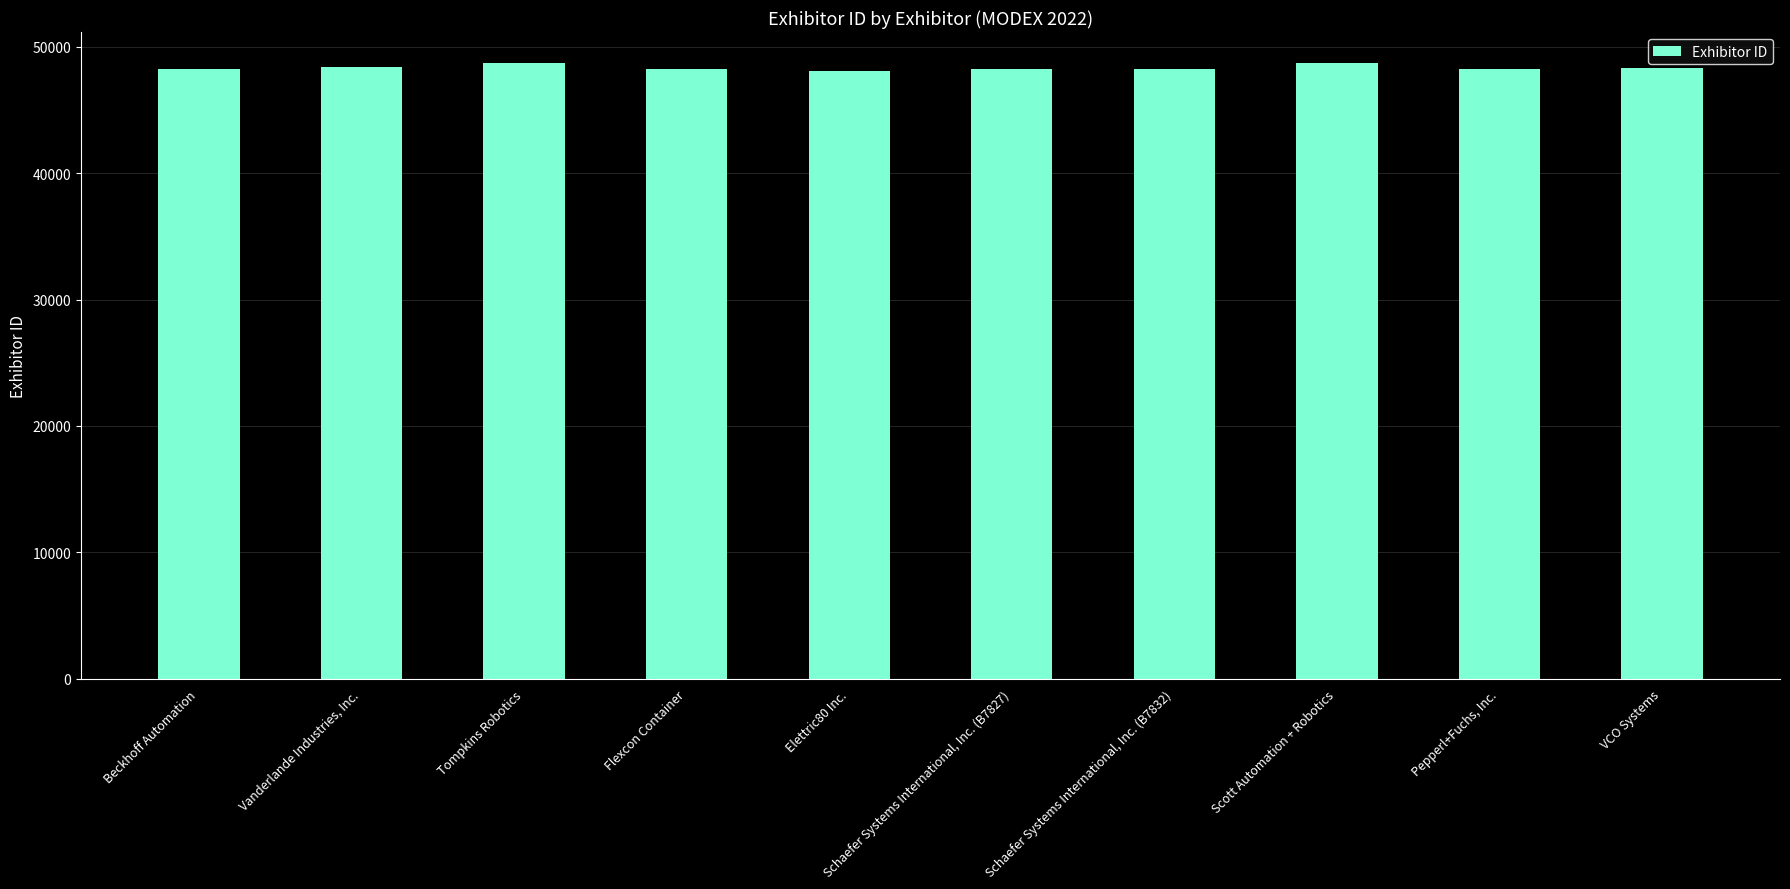

Read the value at VCO Systems, to the nearest 10.

48290